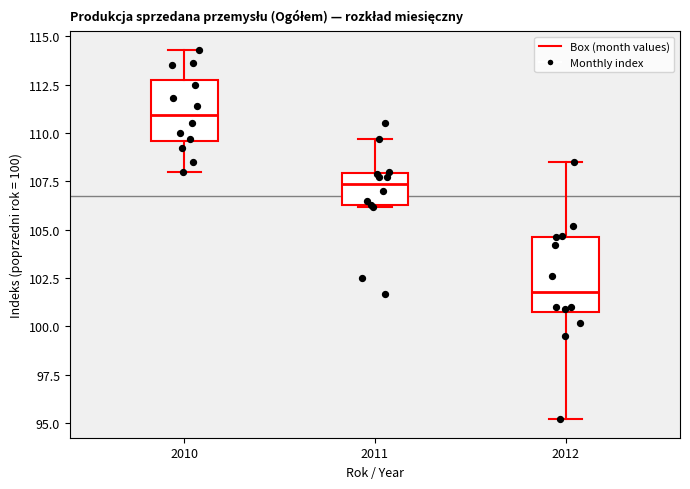

Comparing the boxes themselves (not the whiskers), which one is the tallest?

2012